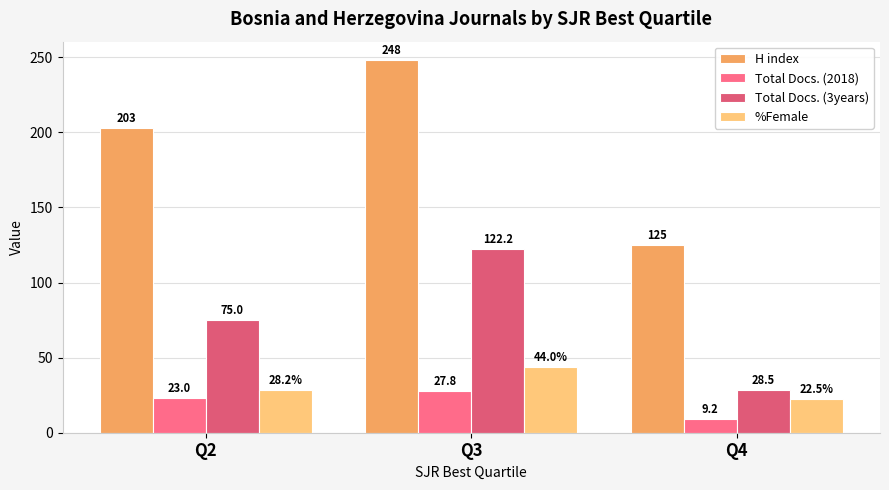

Where does the Total Docs. (2018) series first go above 23?

Q3